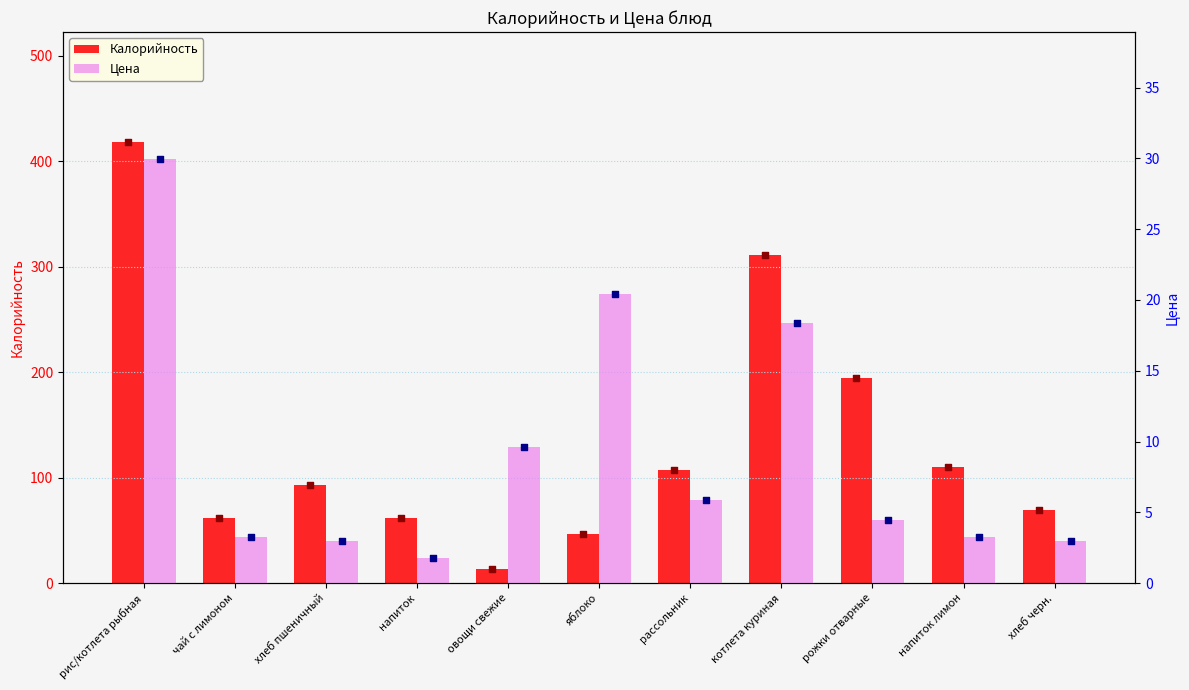

Which series reaches the maximum Y coordinate?

Калорийность